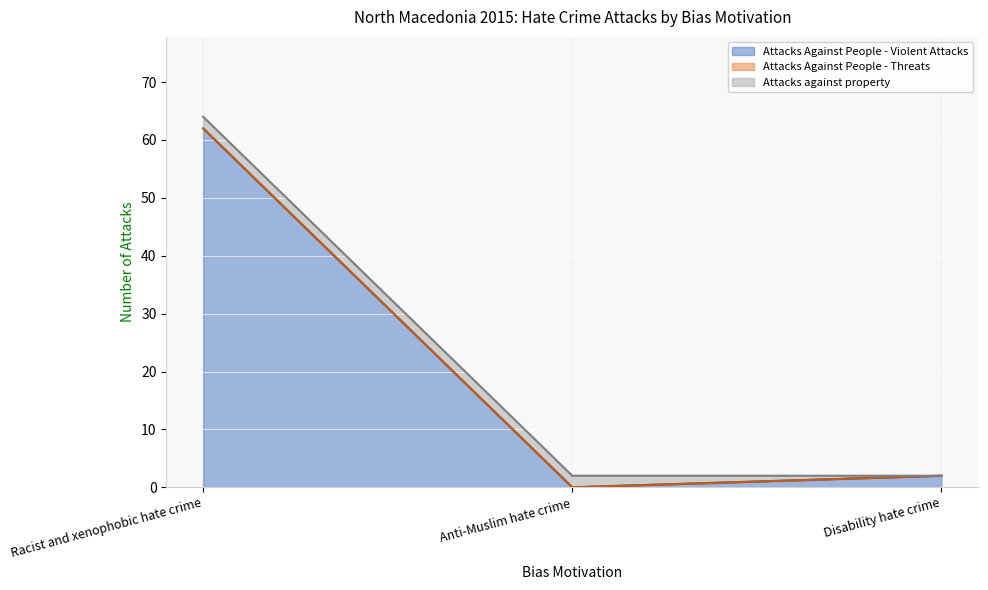

What is the sum of all Attacks Against People - Violent Attacks values?

64